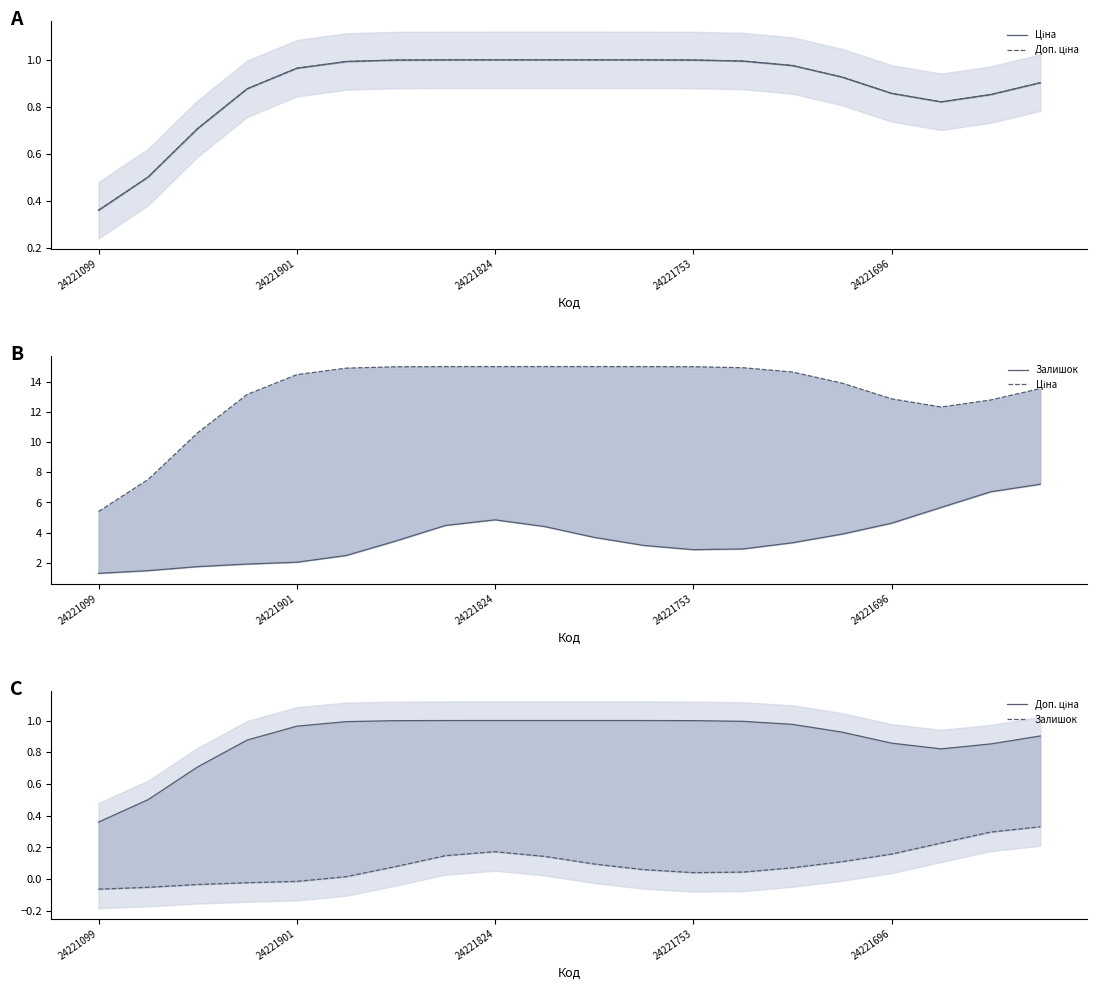

Is the value of Ціна at 12 greater than the value of Залишок at 17?

Yes